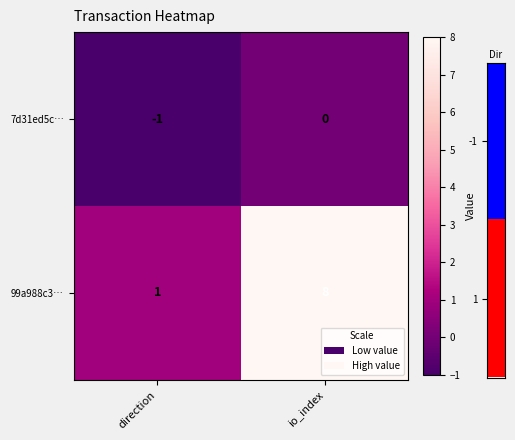

What is the difference between the maximum and minimum values in the 99a988c3… series?

7